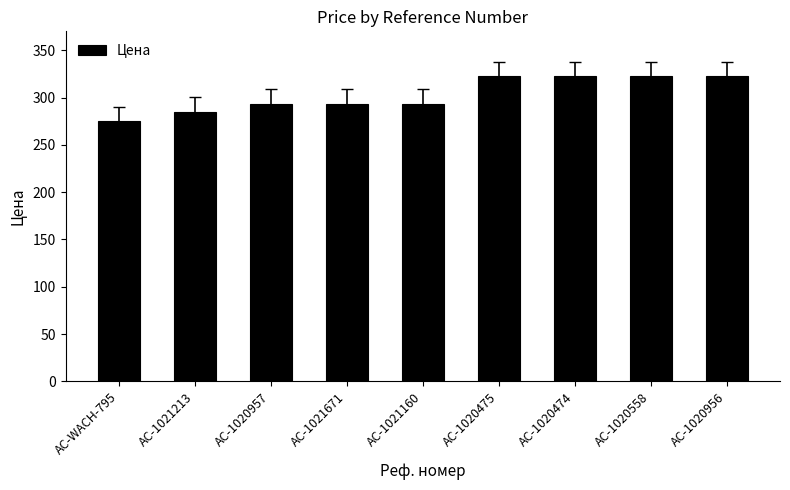

The value at AC-1021671 is 429.8. True or false?

False